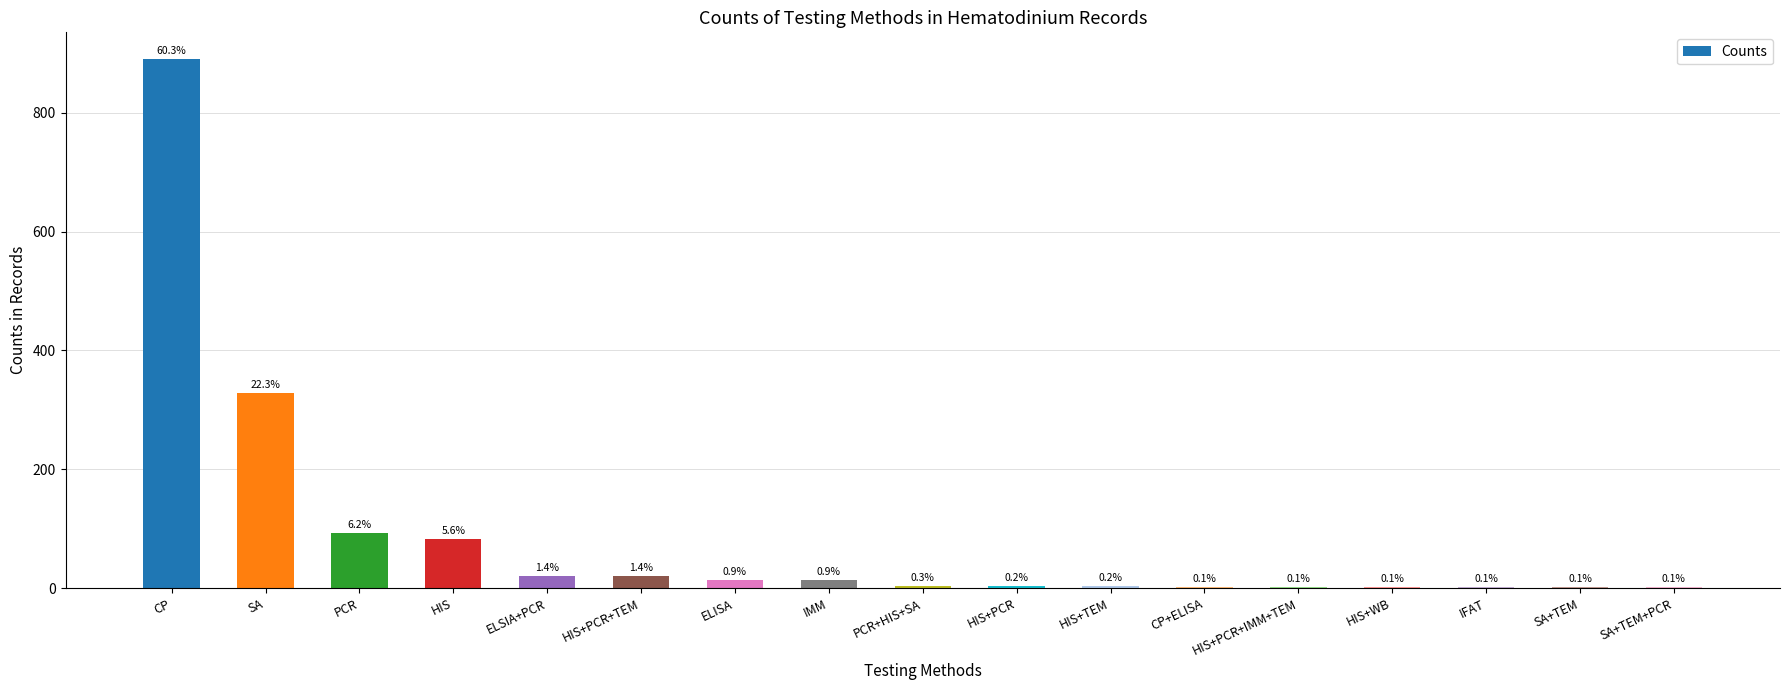

Are the bars grouped side by side (vs. stacked)?

No